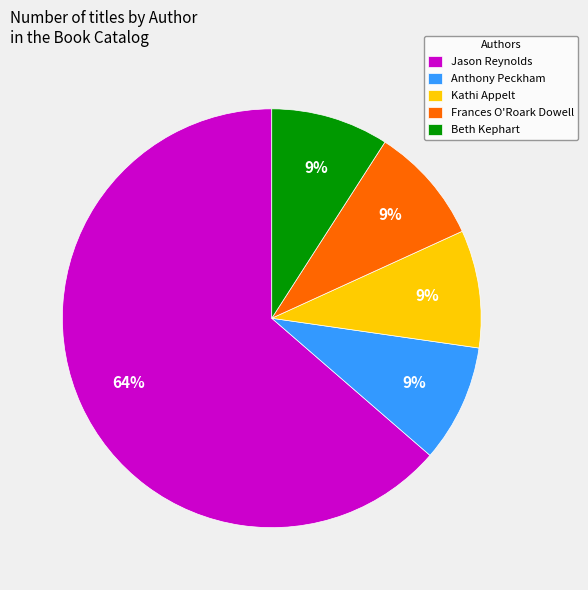

What percentage is the Beth Kephart slice, to the nearest percent?

9%